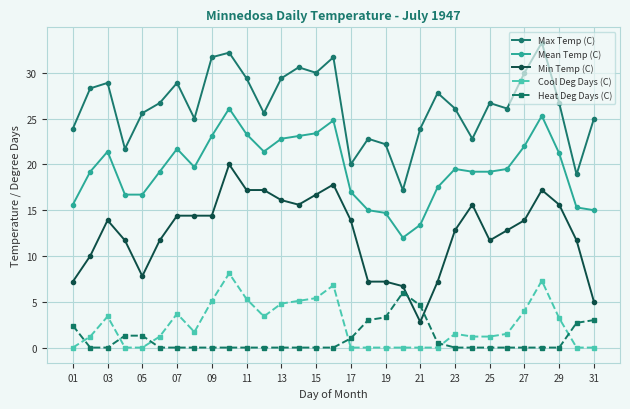

What is the difference between the second highest and minimum values in the Min Temp (C) series?

15.0